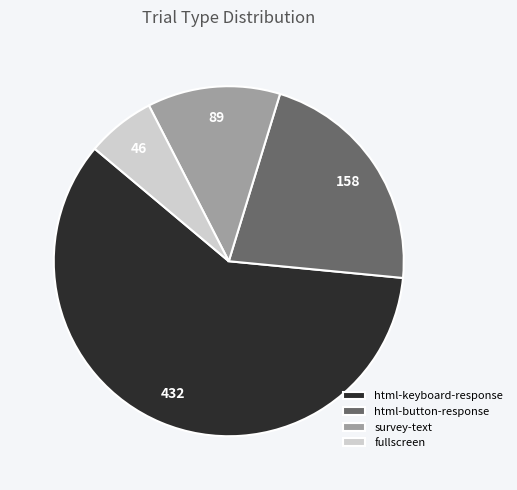

How many slices are in this pie chart?

4